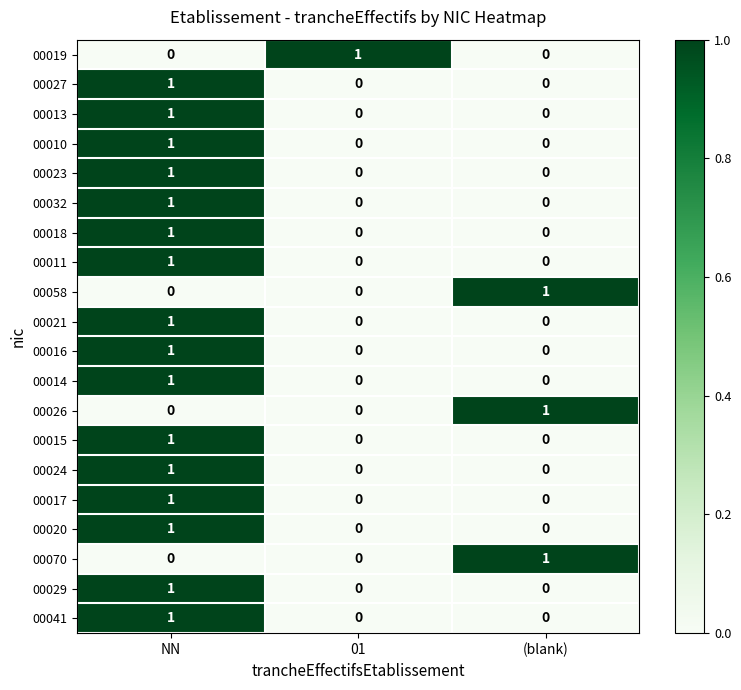

The 00070 series shows -1 at NN. True or false?

False